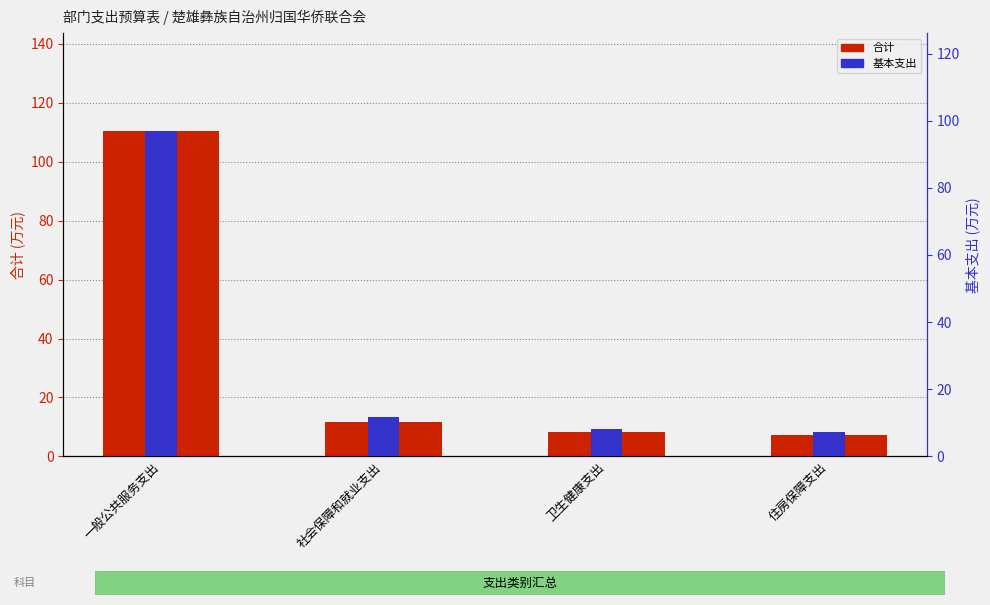

What is the label of the 2nd bar from the left?

社会保障和就业支出